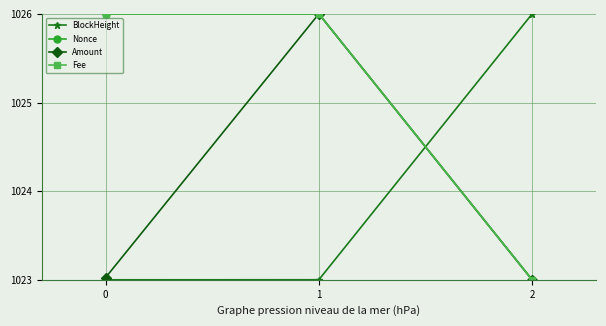

What is the value of the Amount point at the 3rd from the left?

1023.0